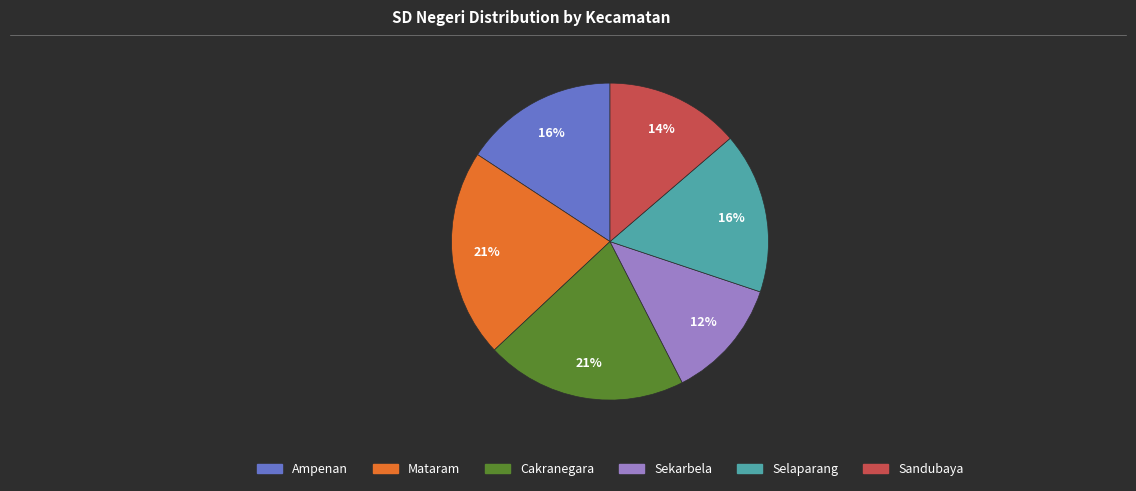

Between Sekarbela and Mataram, which is larger?

Mataram